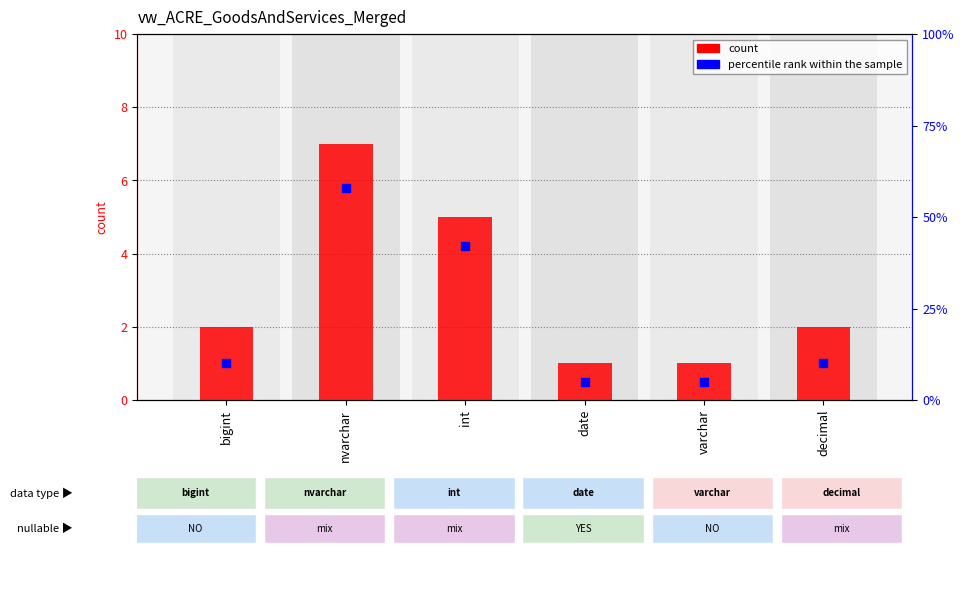

What is the total value across all series at varchar?

6